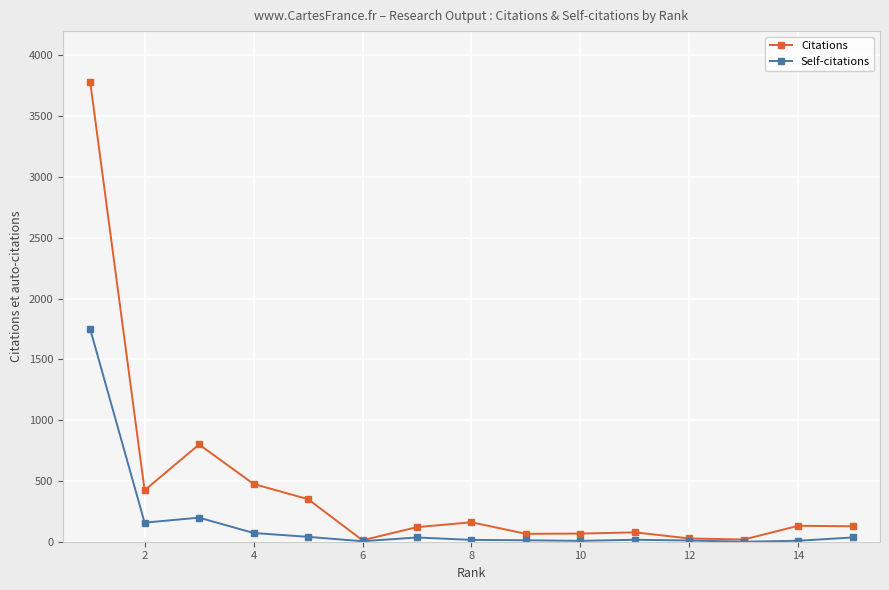

Which series has the widest spread of values?

Citations